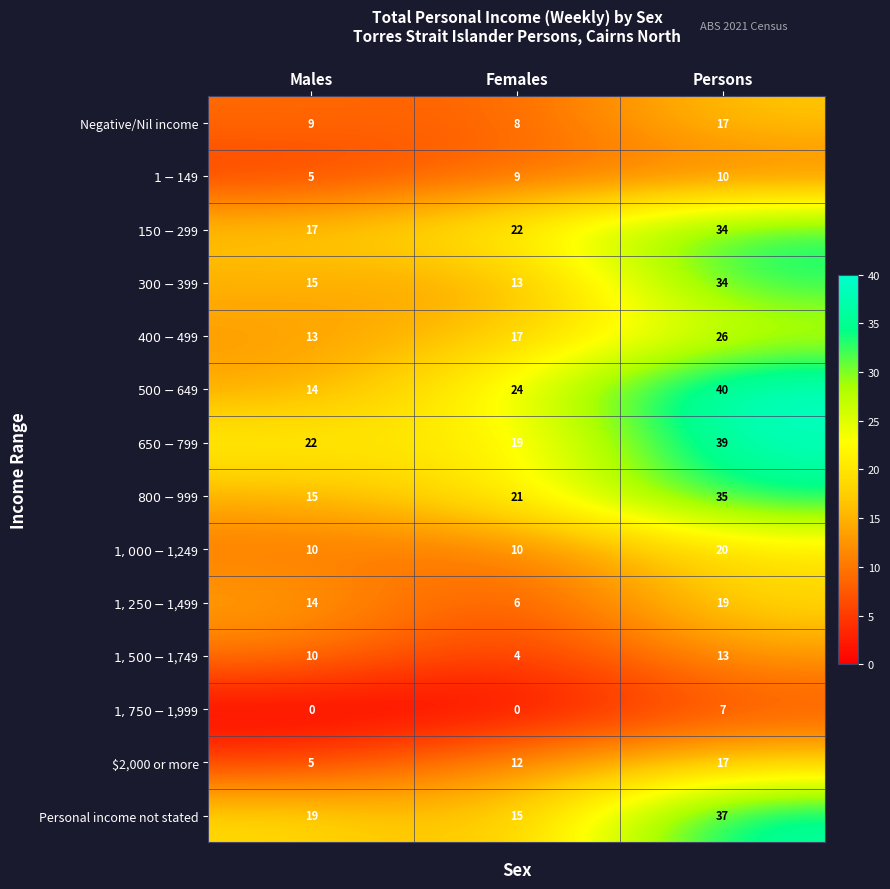

Which series has the widest spread of values?

$500-$649